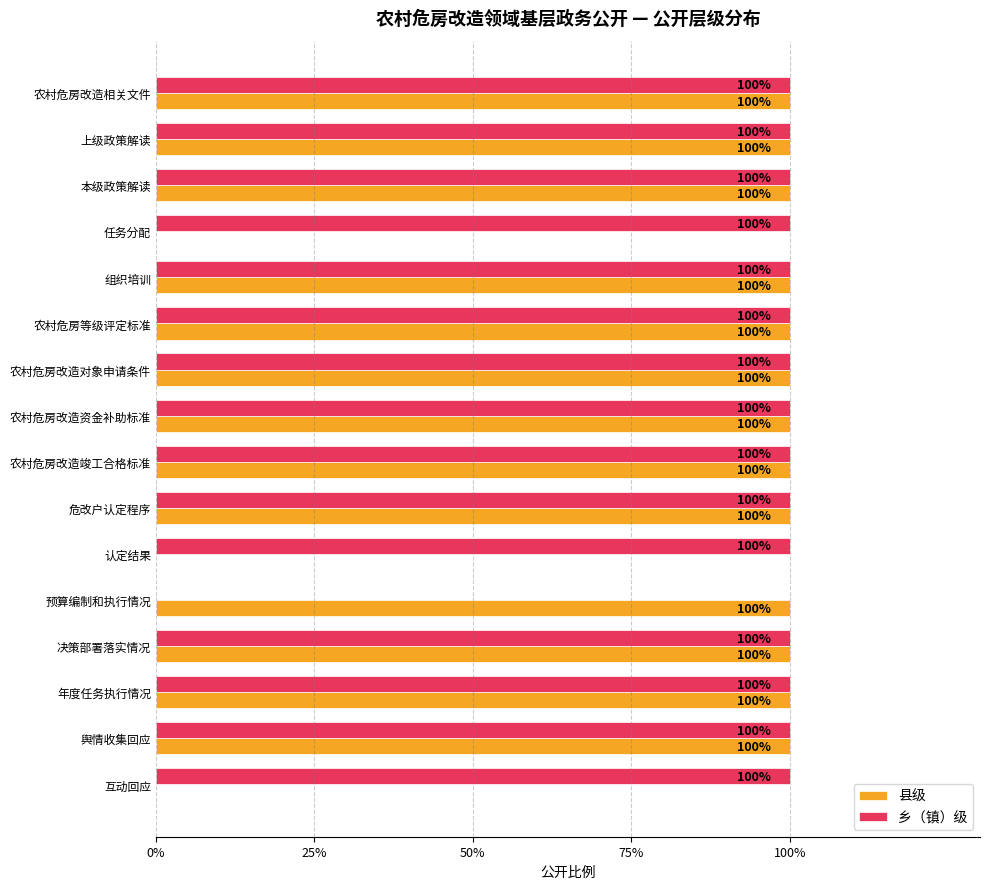

What are all the series names shown in the legend?

县级, 乡（镇）级